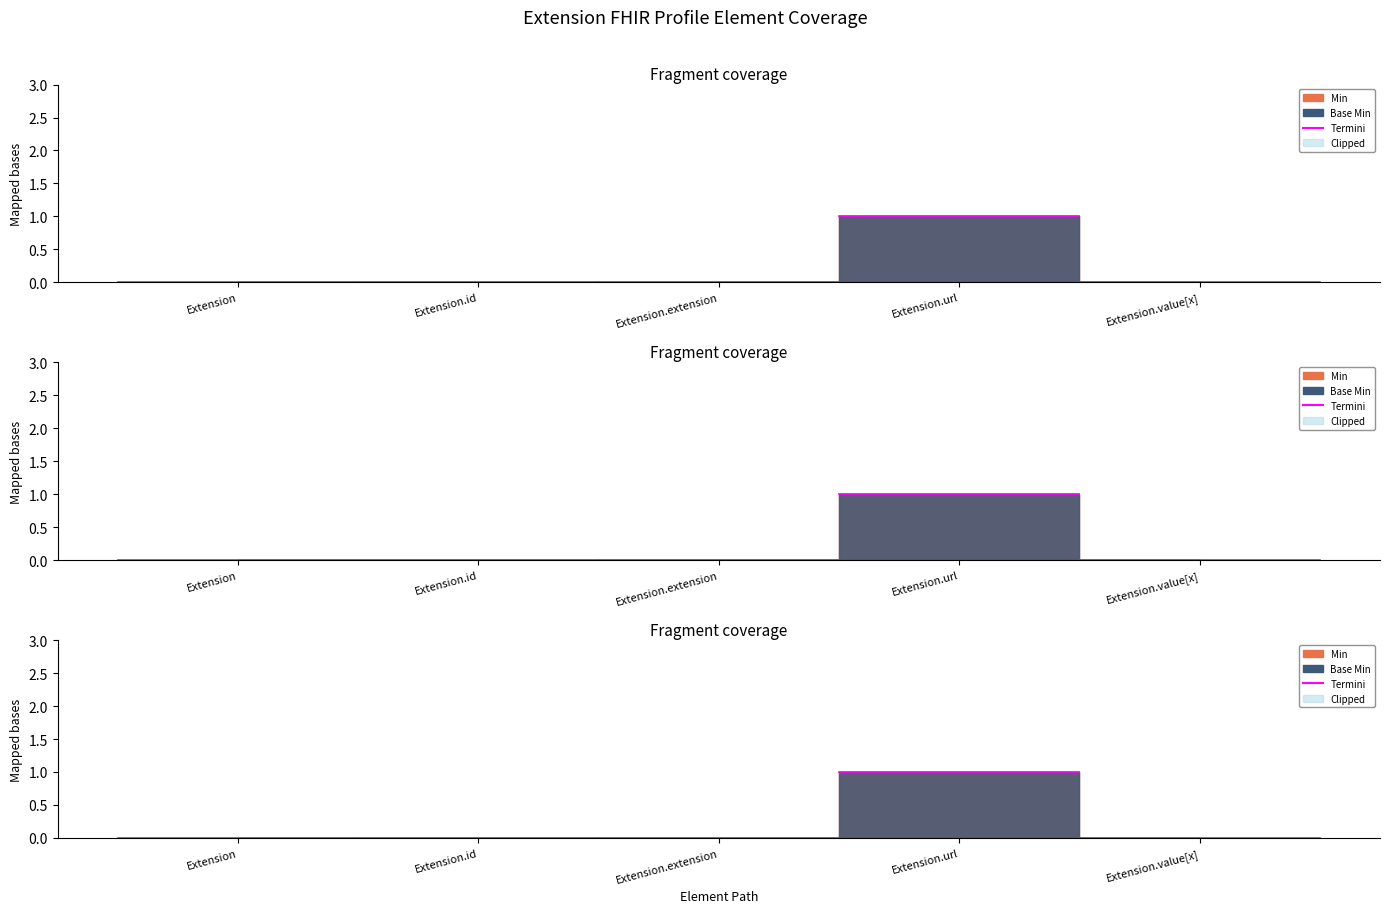

True or false: Min and Base Min intersect in this chart.

False